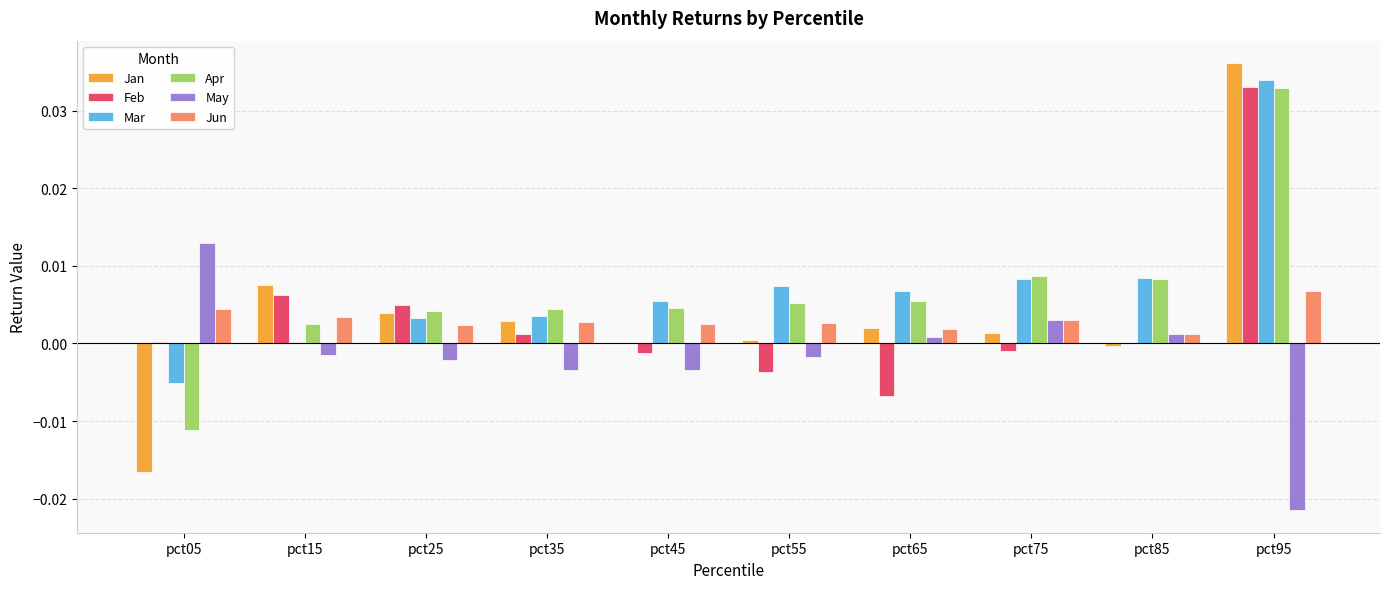

Is the value of Mar at pct85 greater than the value of Apr at pct25?

Yes